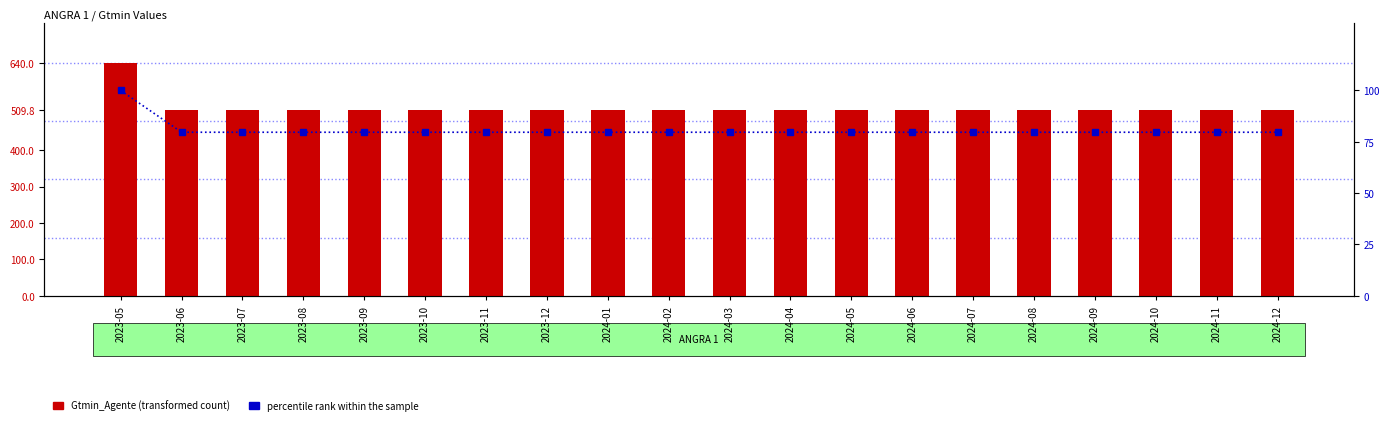

The value of Gtmin_Agente at 2024-06 is 850.1. True or false?

False